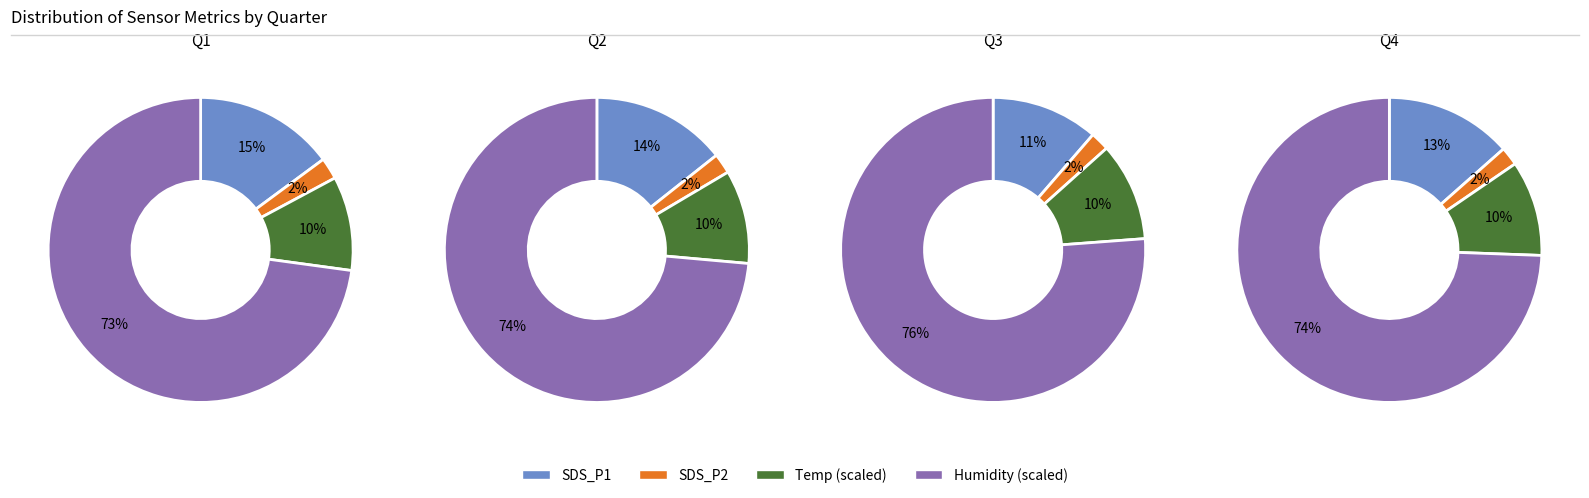

Is the sum of 2 and 7 greater than half?

No